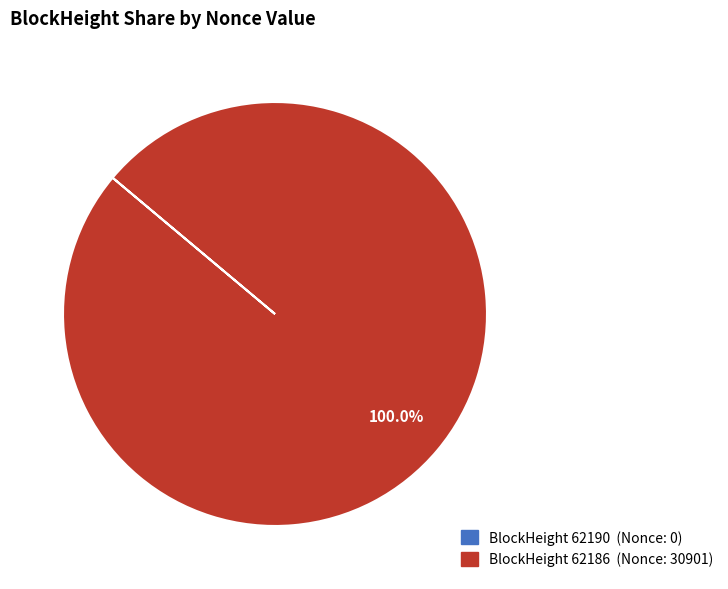

Is there a majority slice in this chart?

Yes